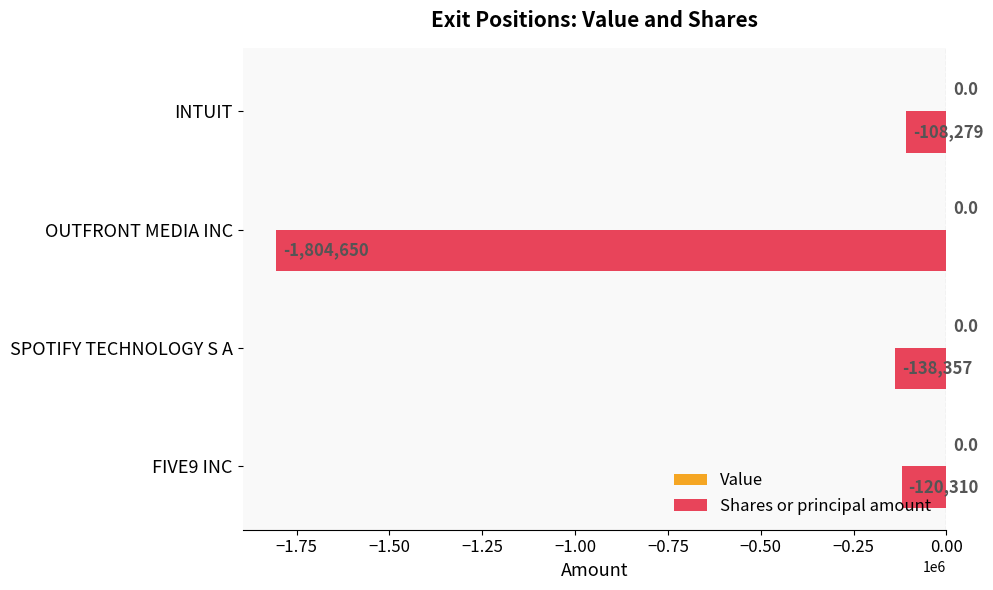

Are the bars horizontal?

Yes